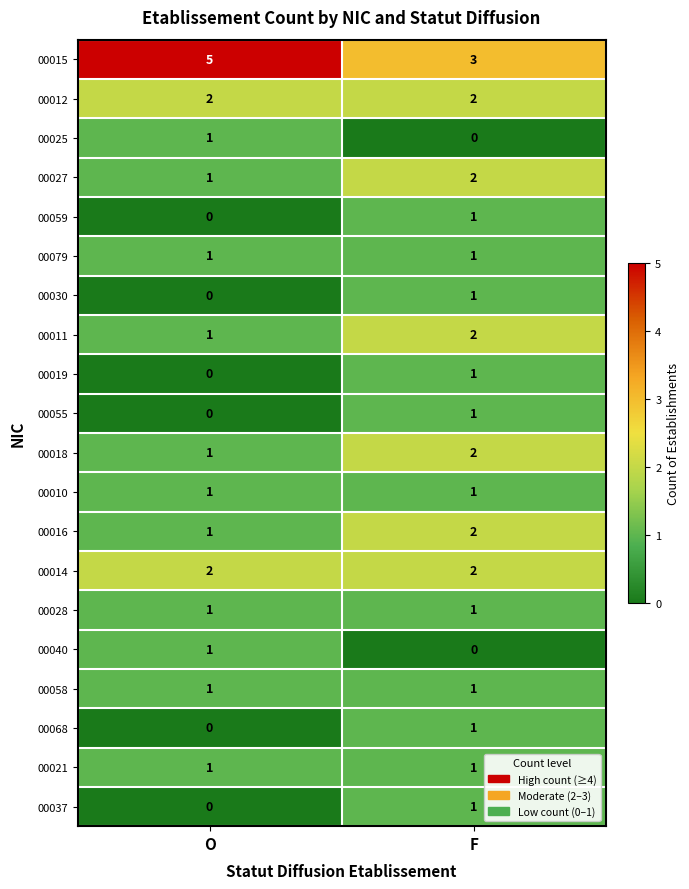

Is it true that 00030 equals 0 at O?

True